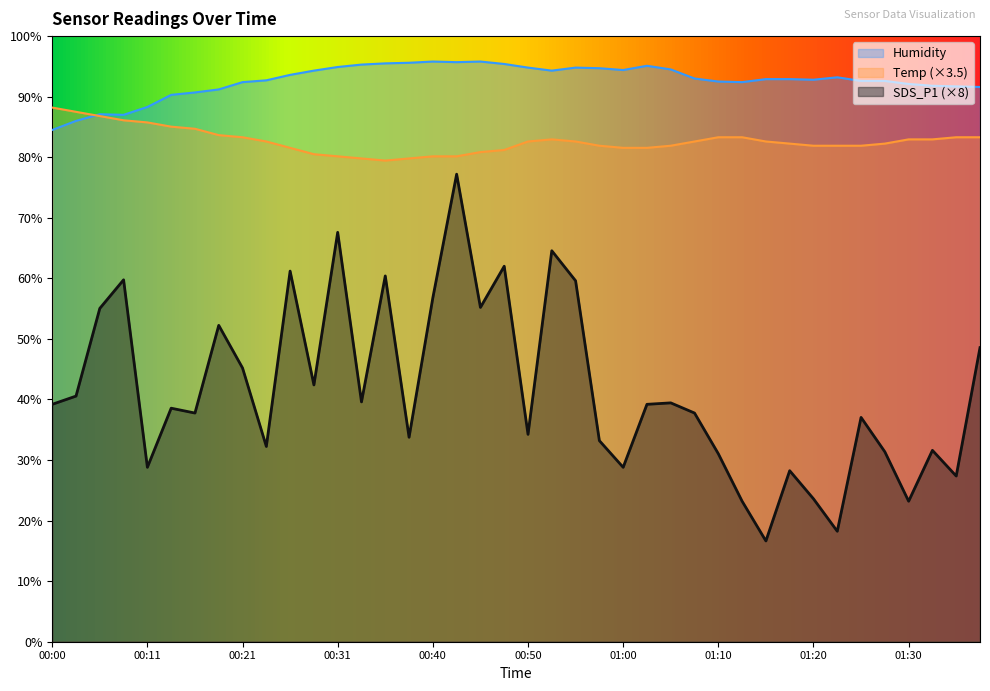

What is the total value across all series at 01:15?

192.1